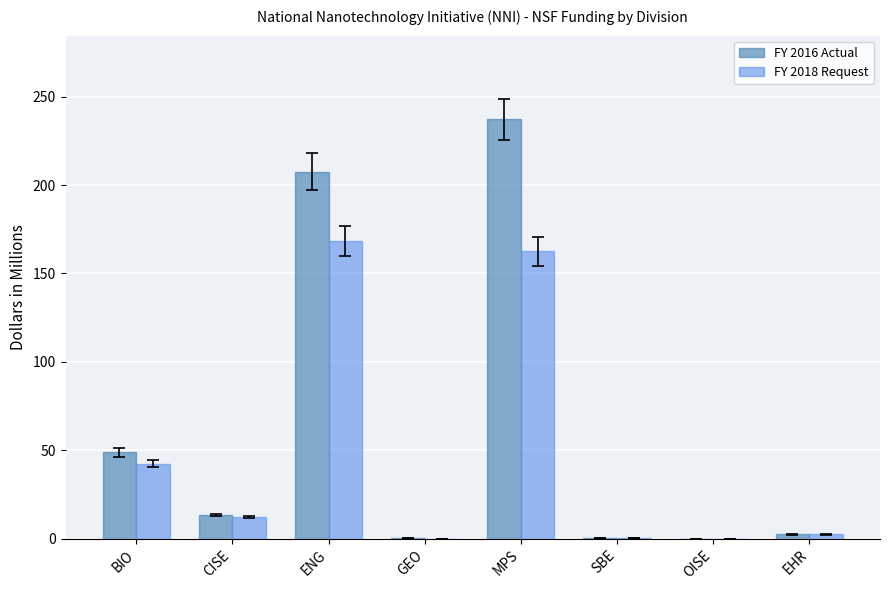

The value of FY 2016 Actual at ENG is 207.5. True or false?

True